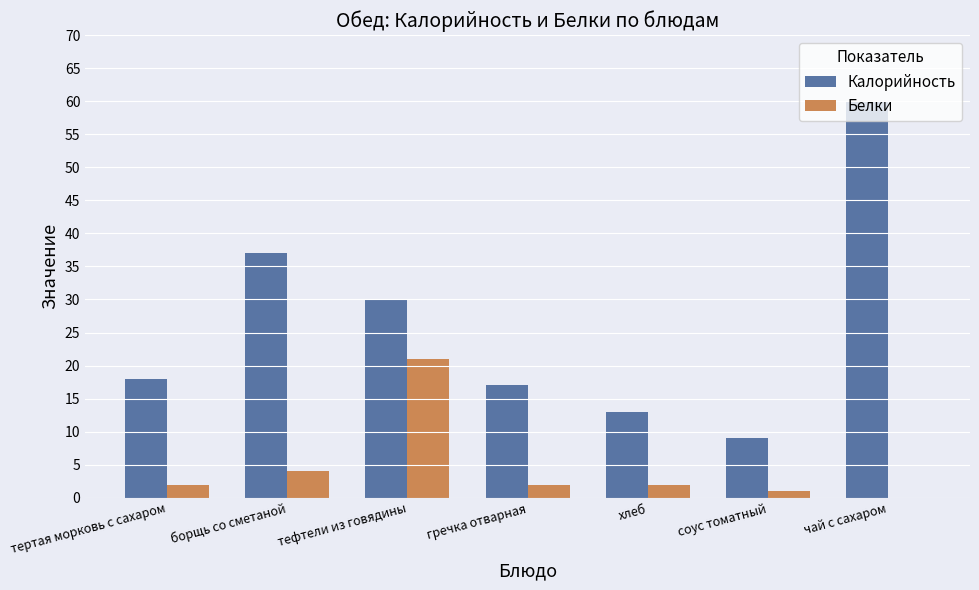

Reading left to right, transcribe all the data shown in this chart.

Калорийность: 18	37	30	17	13	9	60
Белки: 2	4	21	2	2	1	0